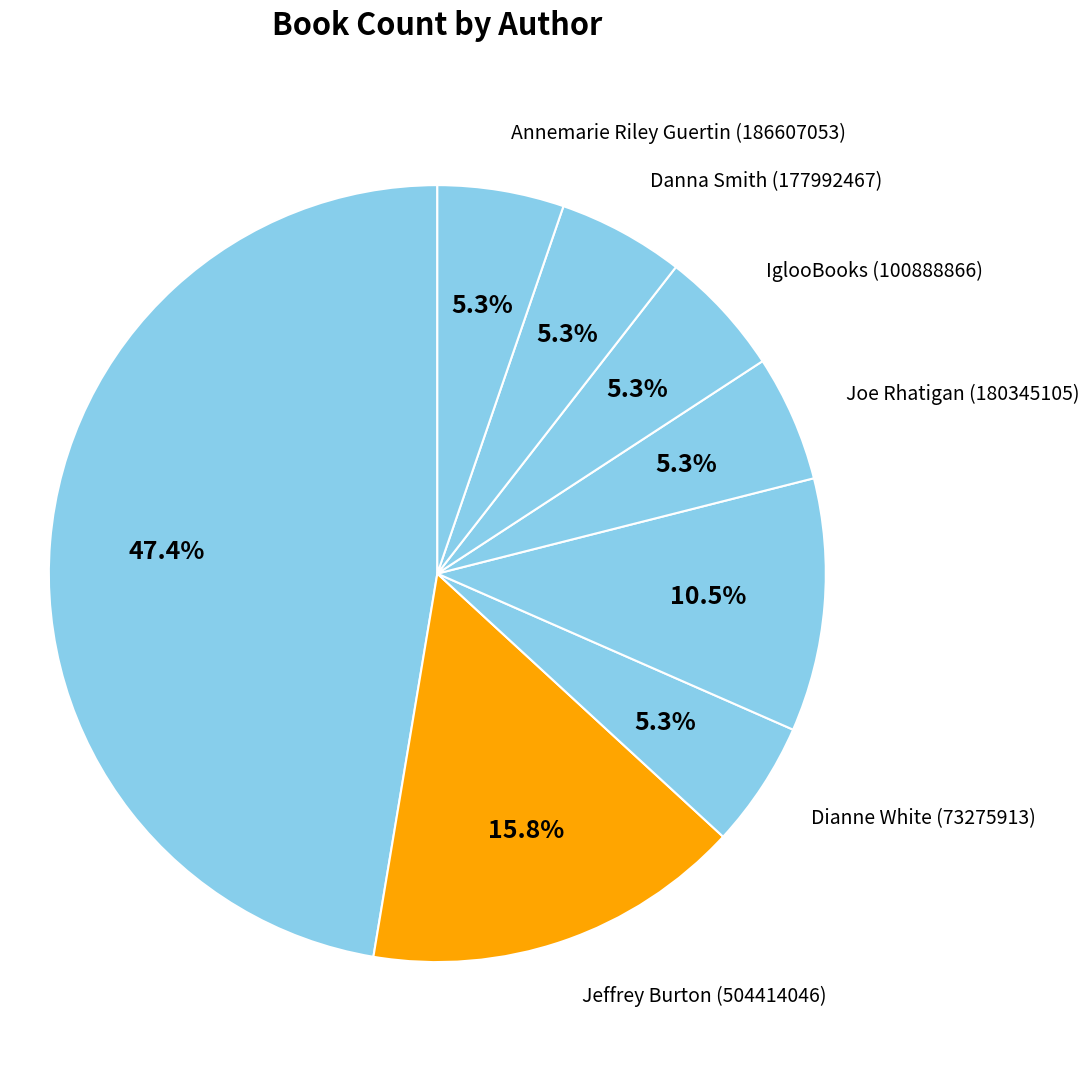

How many segments does this pie chart have?

8